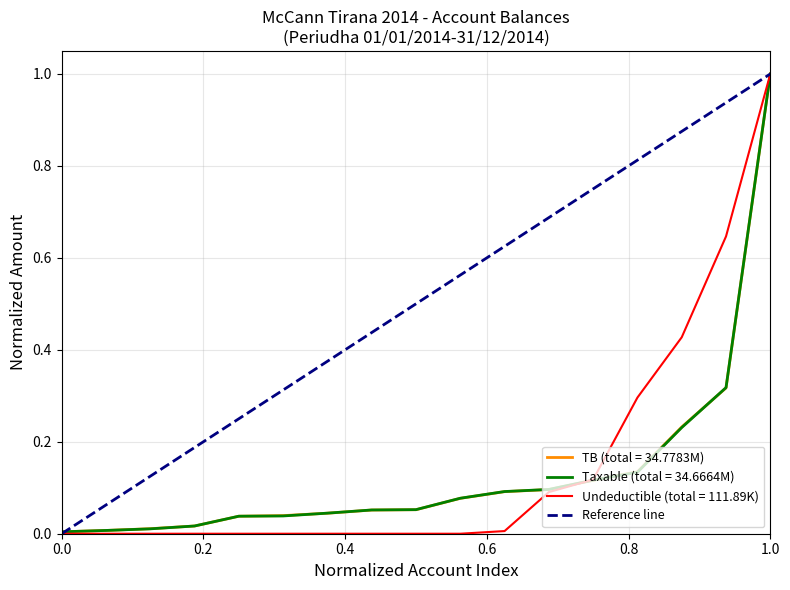

What is the greatest value displayed?

1